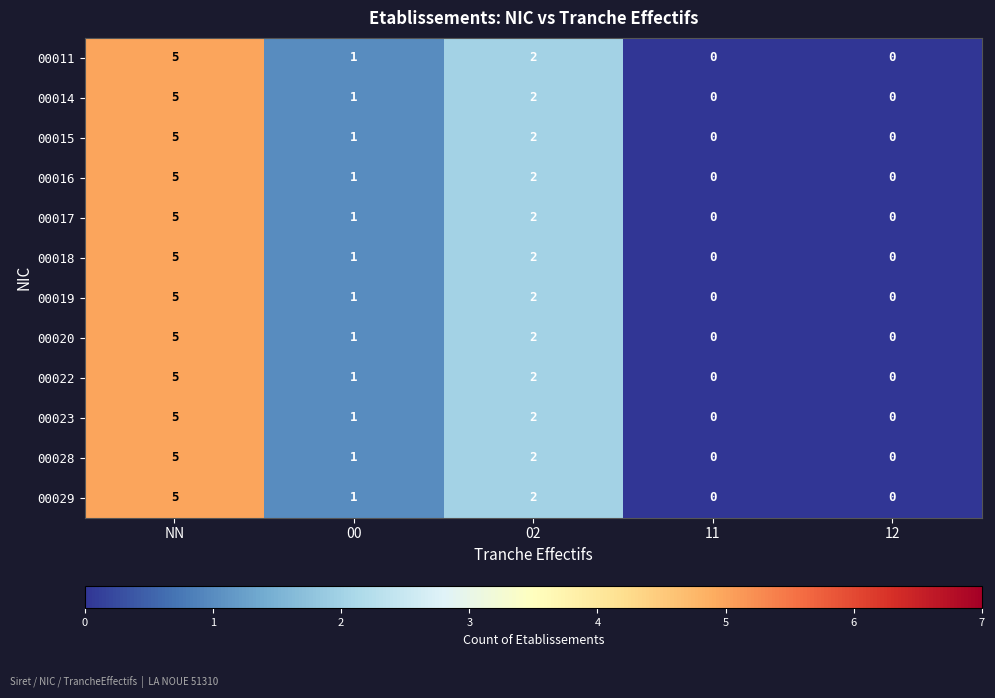

The value of 00023 at 02 is 2. True or false?

True